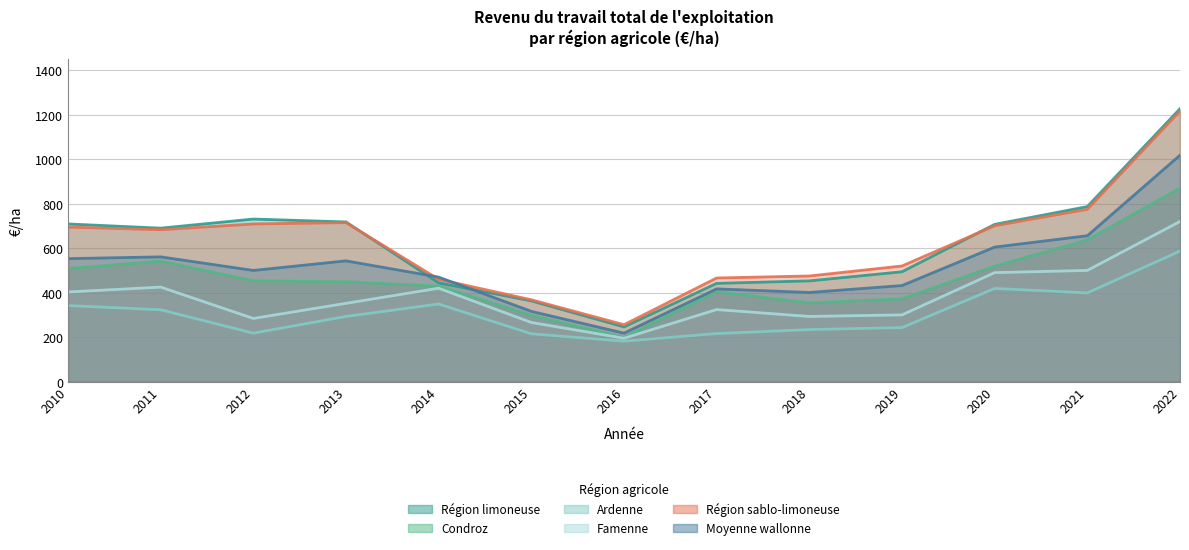

What are all the series names shown in the legend?

Région limoneuse, Condroz, Ardenne, Famenne, Région sablo-limoneuse, Moyenne wallonne